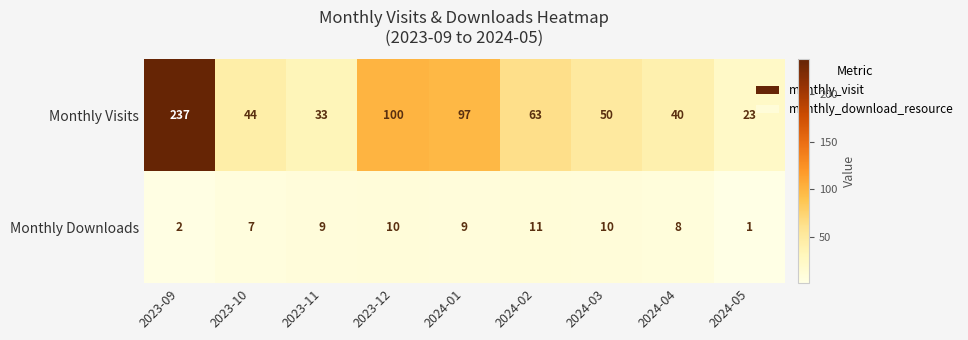

Which category has the lowest value in the Monthly Downloads series?

2024-05